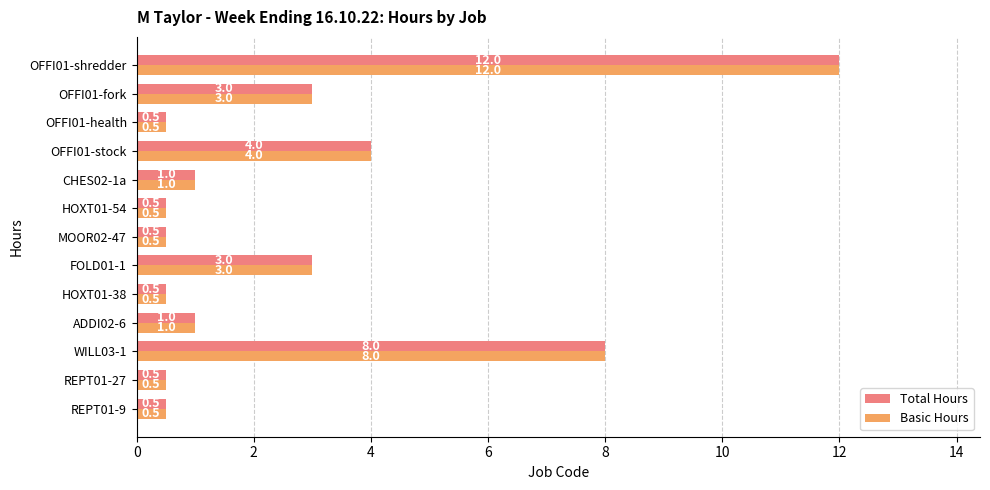

What is the difference between the maximum and minimum values in the Basic Hours series?

11.5